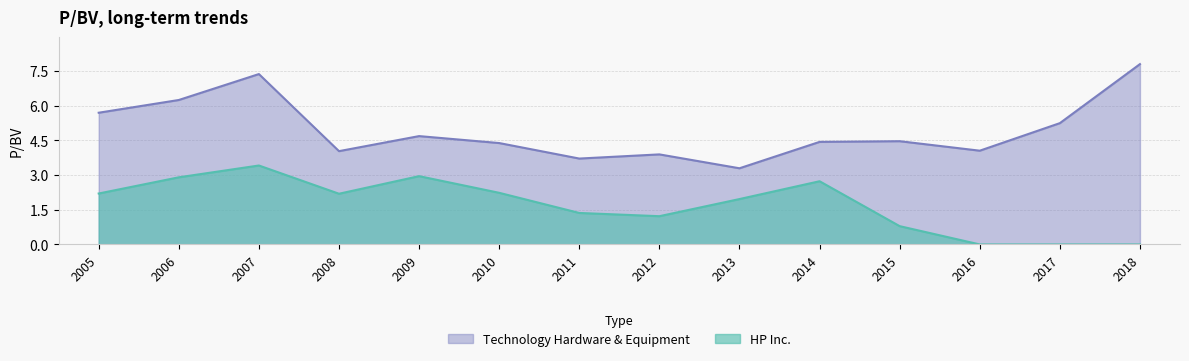

Rank the series by their average value, from highest to lowest.

Technology Hardware & Equipment, HP Inc.